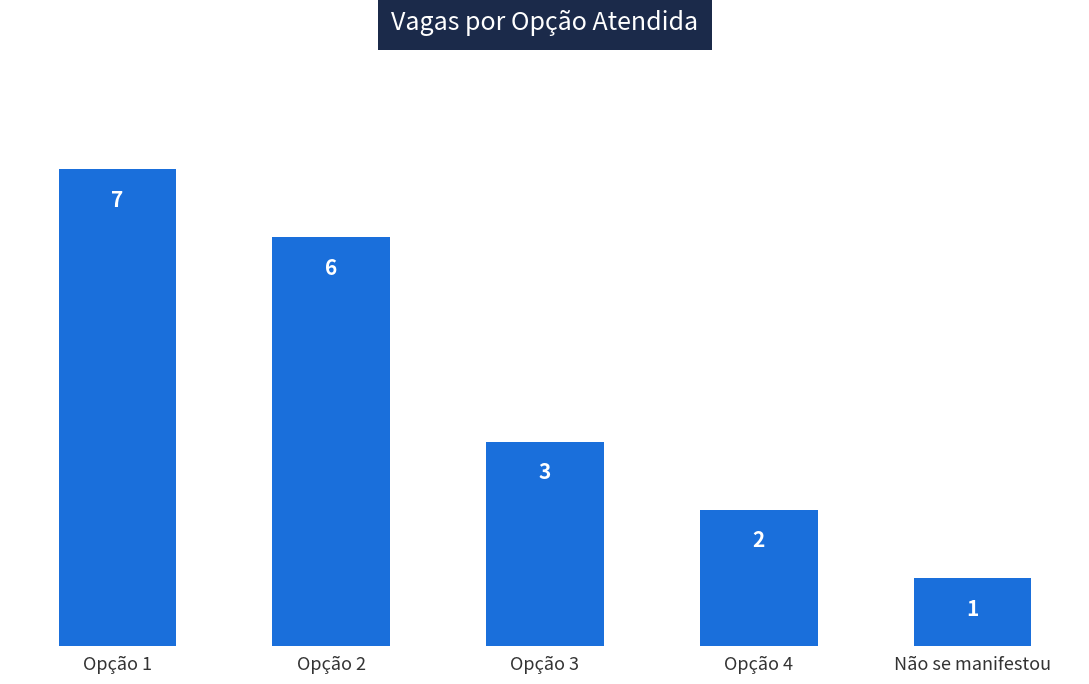

Reading left to right, list all the values displayed in this chart.

7	6	3	2	1